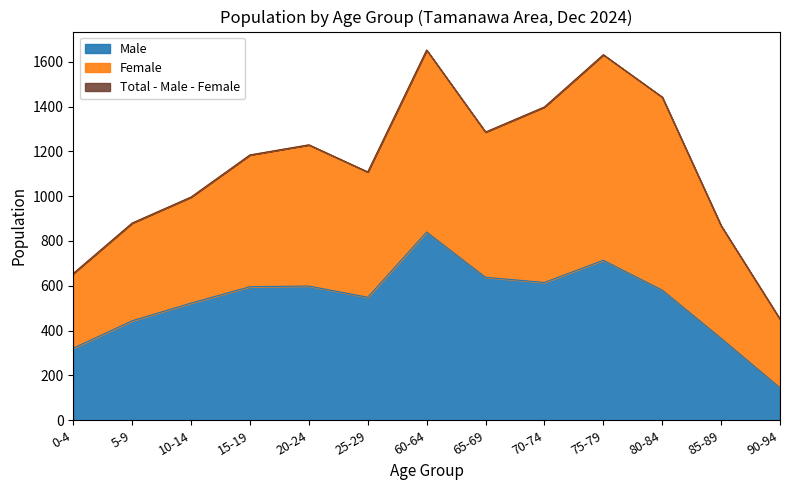

Which category has the lowest value in the Female series?

90-94